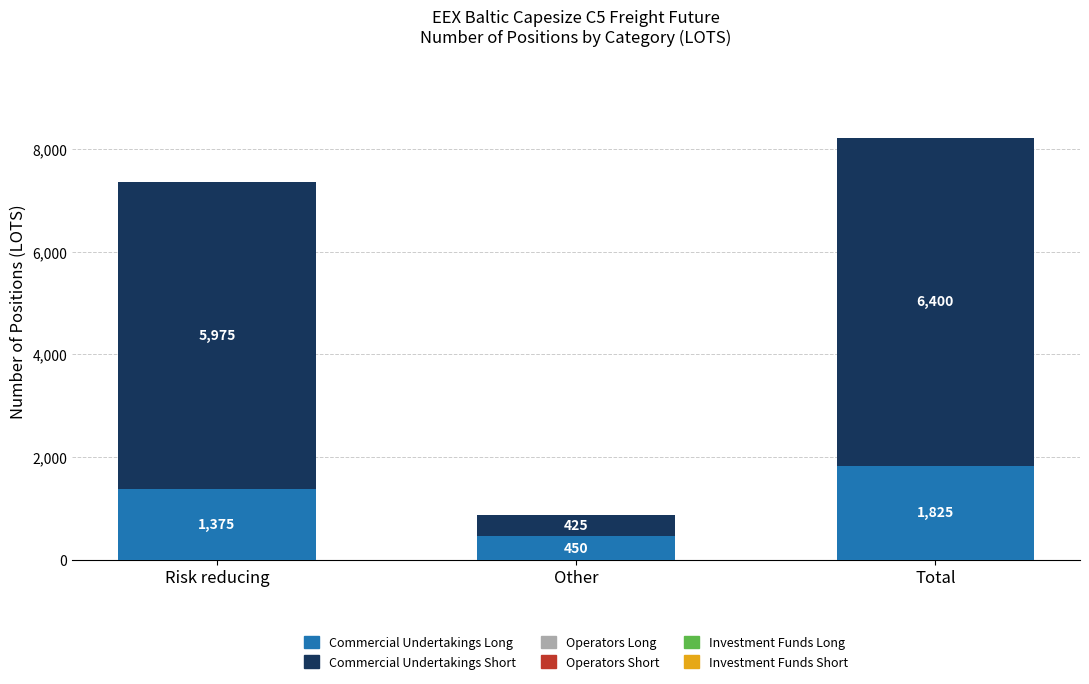

How many bars are there in total?

3